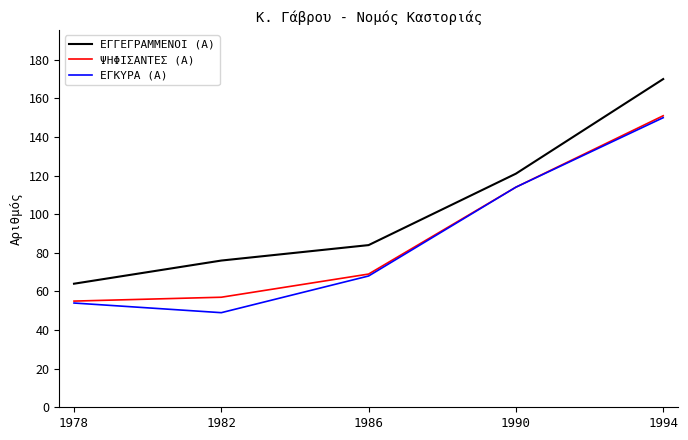

What is the lowest value of the ΨΗΦΙΣΑΝΤΕΣ (Α) series?

55